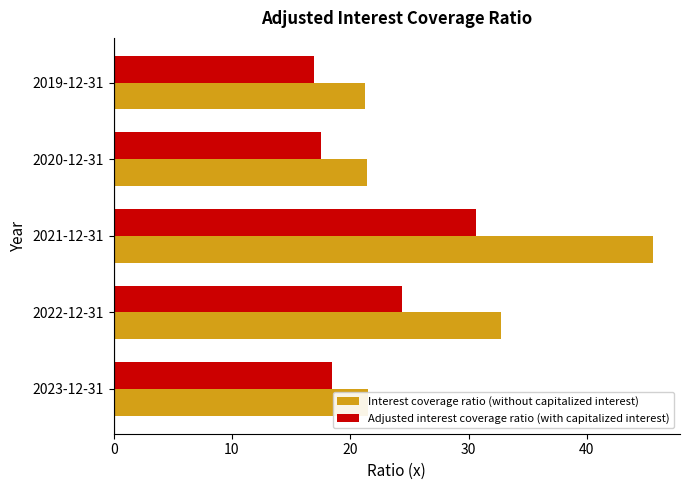

The value of Adjusted interest coverage ratio (with capitalized interest) at 2019-12-31 is 23.3. True or false?

False